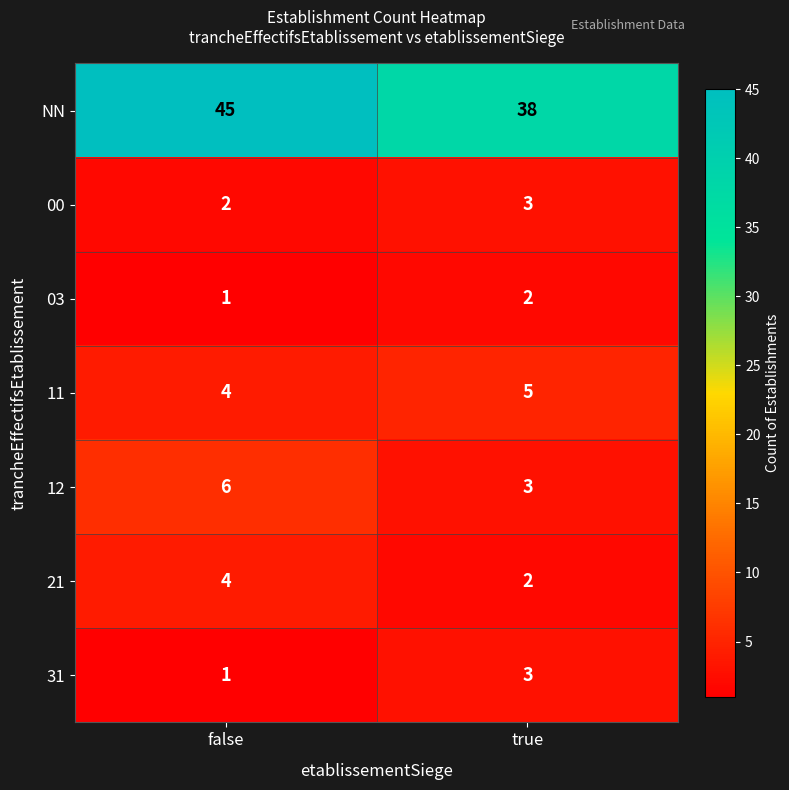

Which series has the largest total across all categories?

NN